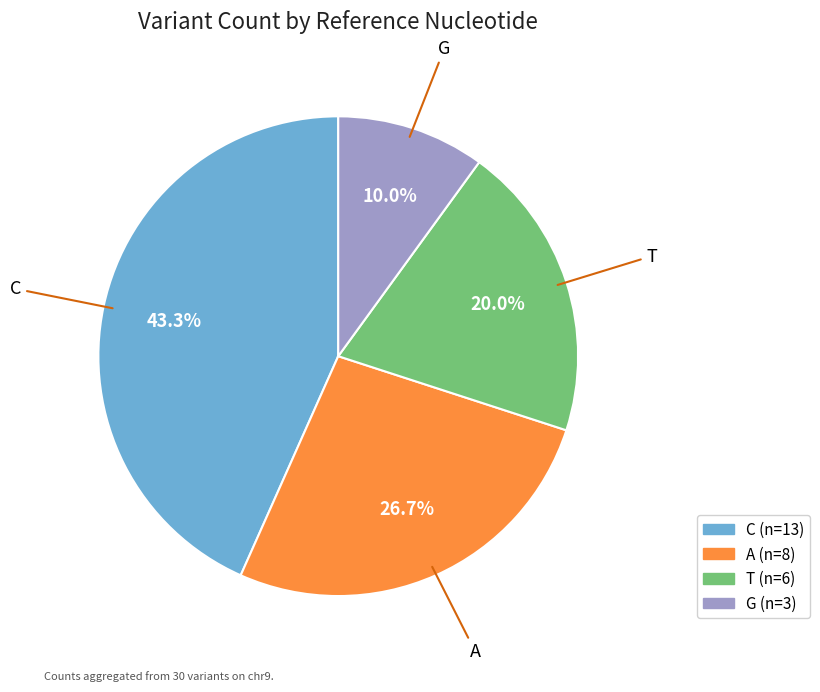

True or false: A accounts for 27% of the total.

True